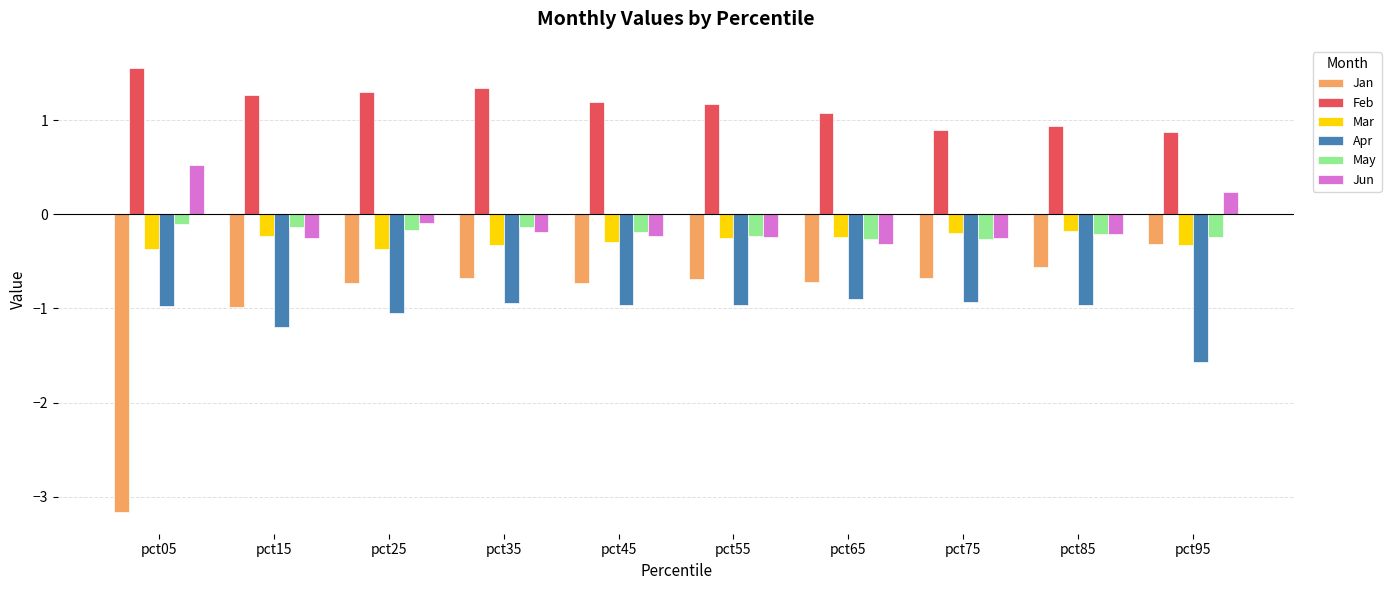

How many categories are shown in the chart?

10